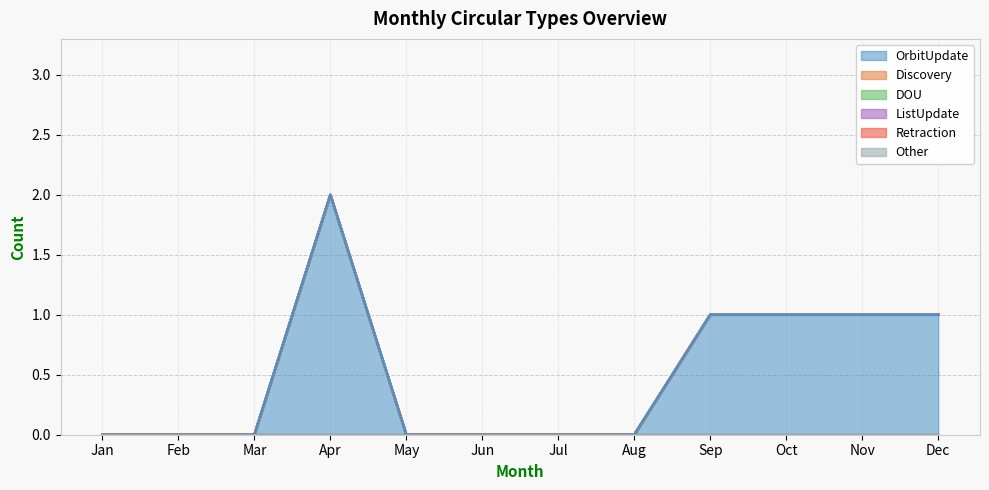

Which has a higher value, May or Mar?

May